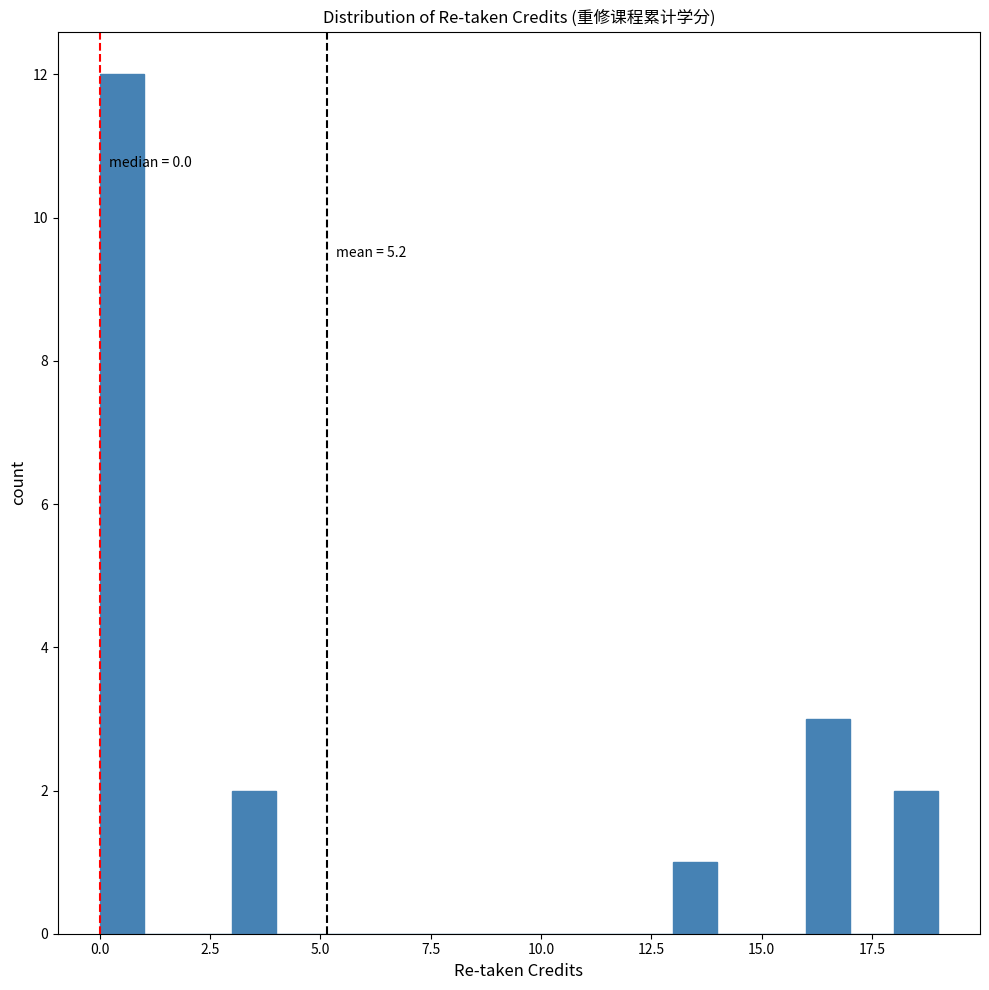

Read against the x-axis, roughly where is the centre of the tallest bar?

0.5